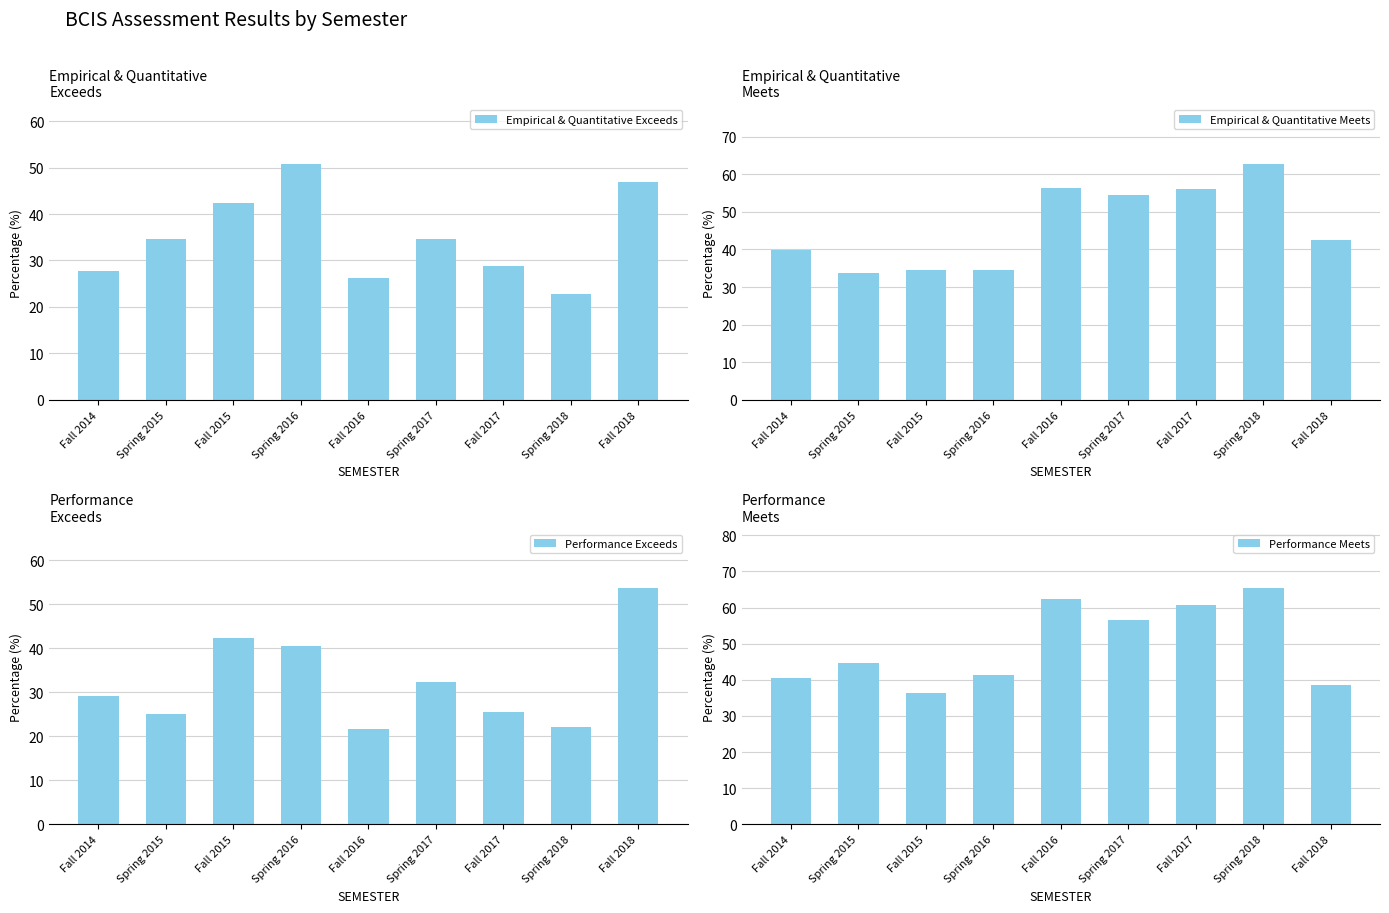

Which series has the widest spread of values?

Performance Exceeds